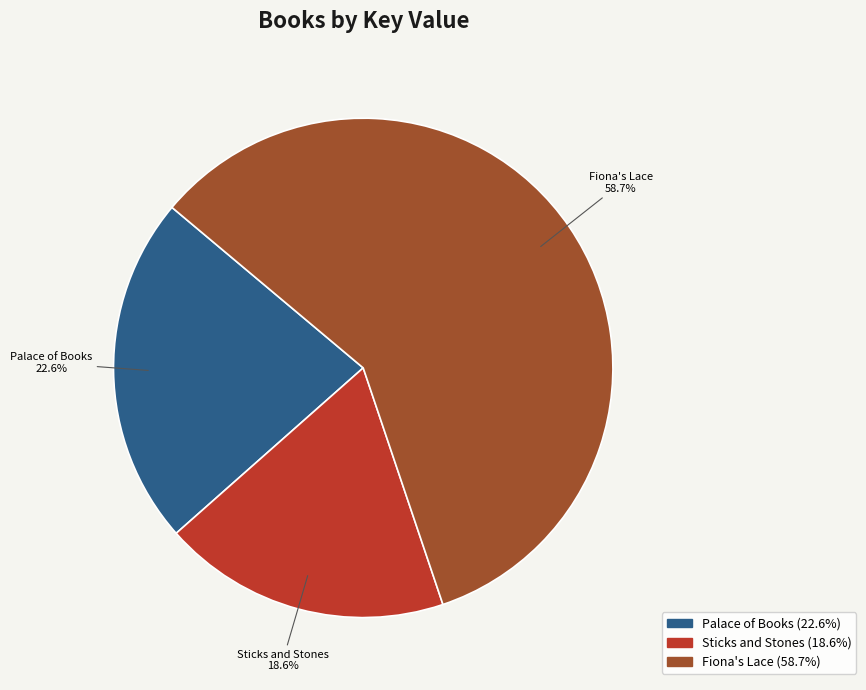

To the nearest percent, what portion does Fiona's Lace represent?

59%